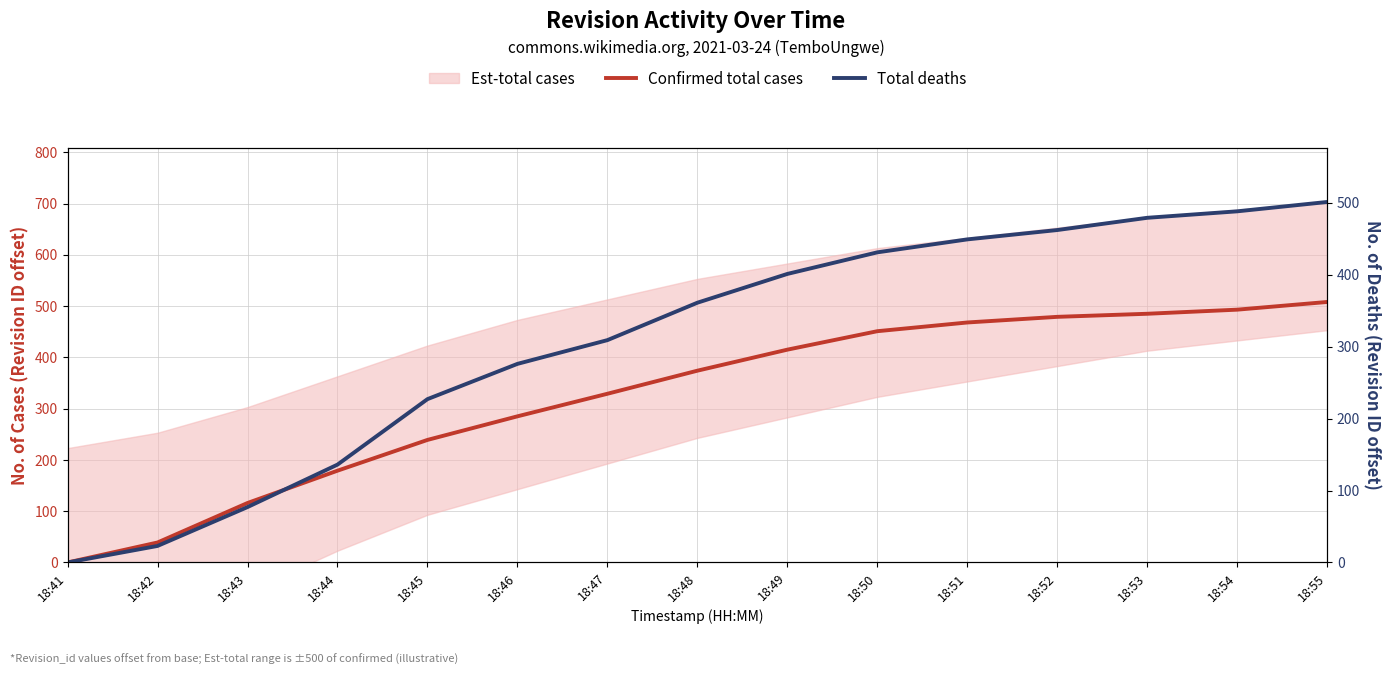

What is the average value of the Confirmed total cases series?

324